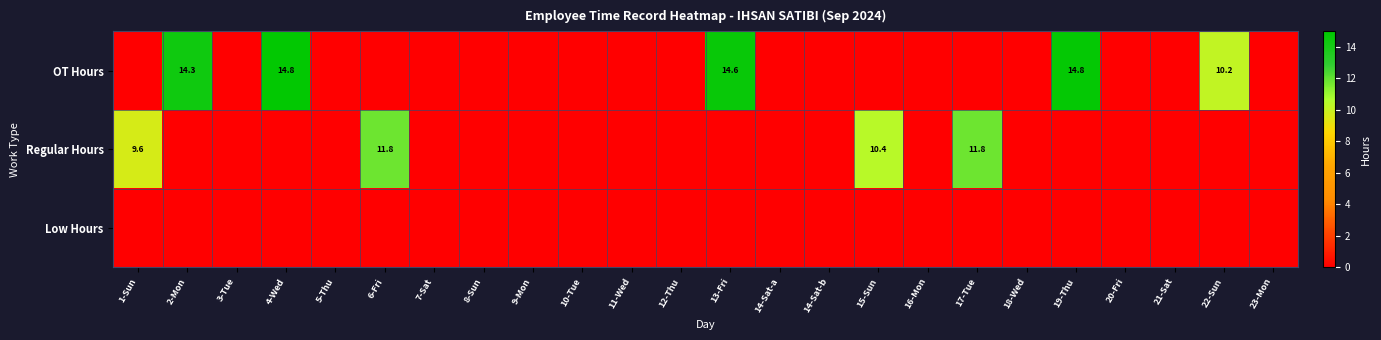

Between 19-Thu and 3-Tue, which is larger?

19-Thu